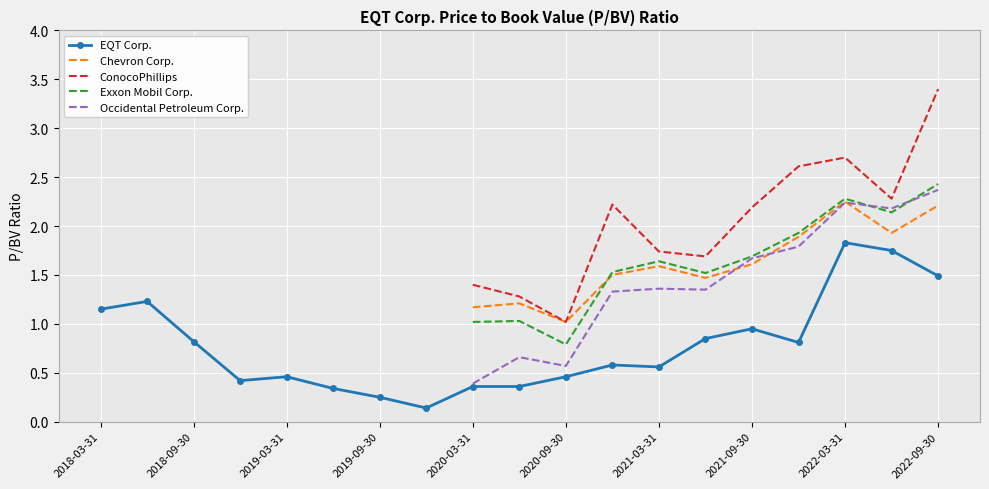

At which category does ConocoPhillips reach its first local peak?

11